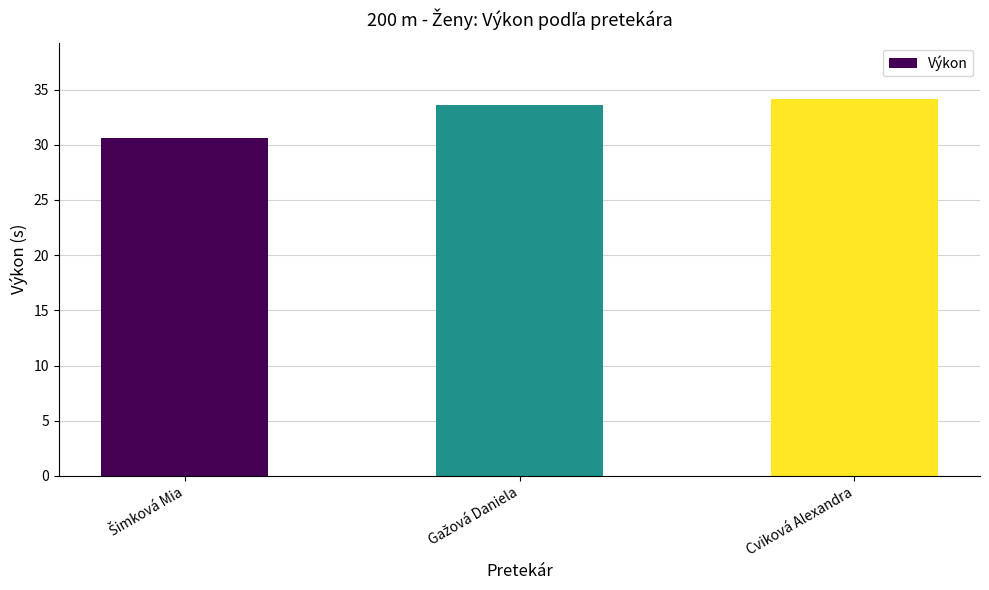

What value does the data have at Cviková Alexandra?

34.1